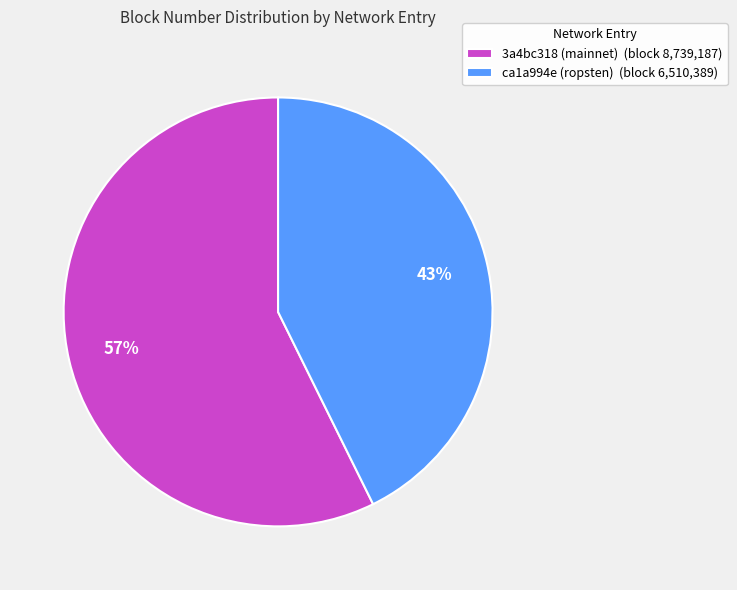

To the nearest percent, what is the combined percentage of ca1a994e (ropsten) (block 6,510,389) and 3a4bc318 (mainnet) (block 8,739,187)?

100%